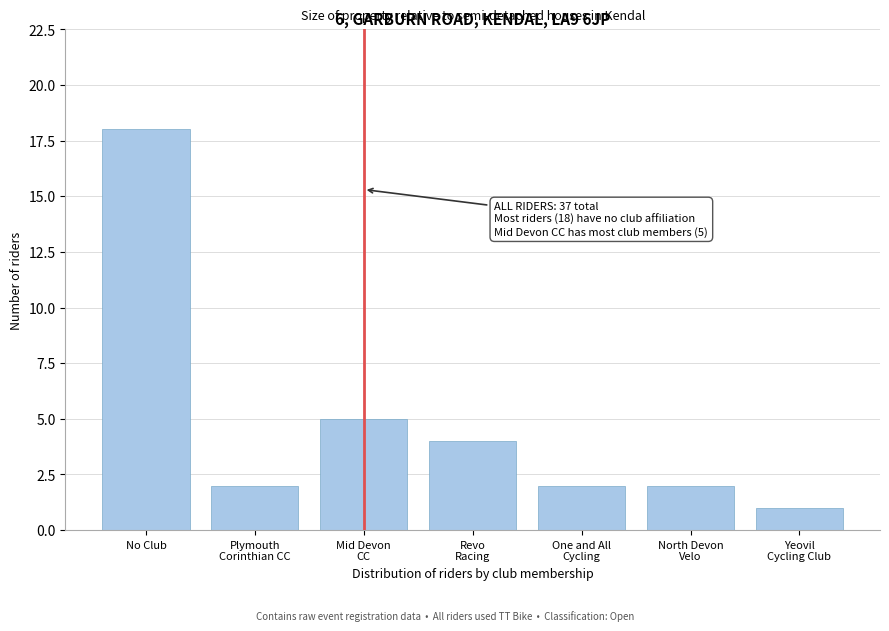

Reading left to right, what are all the values shown in this chart?

18	2	5	4	2	2	1